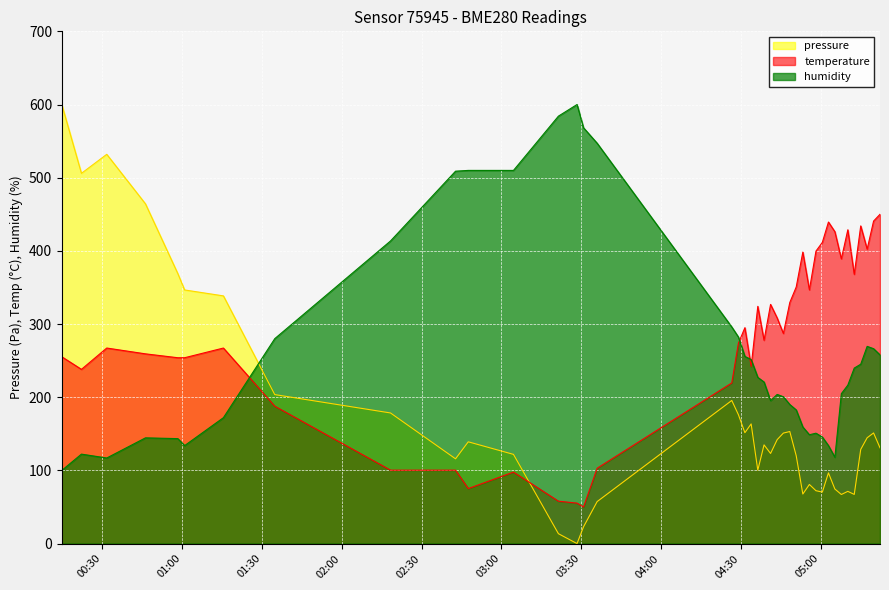

Rank the series by their average value, from highest to lowest.

temperature, humidity, pressure